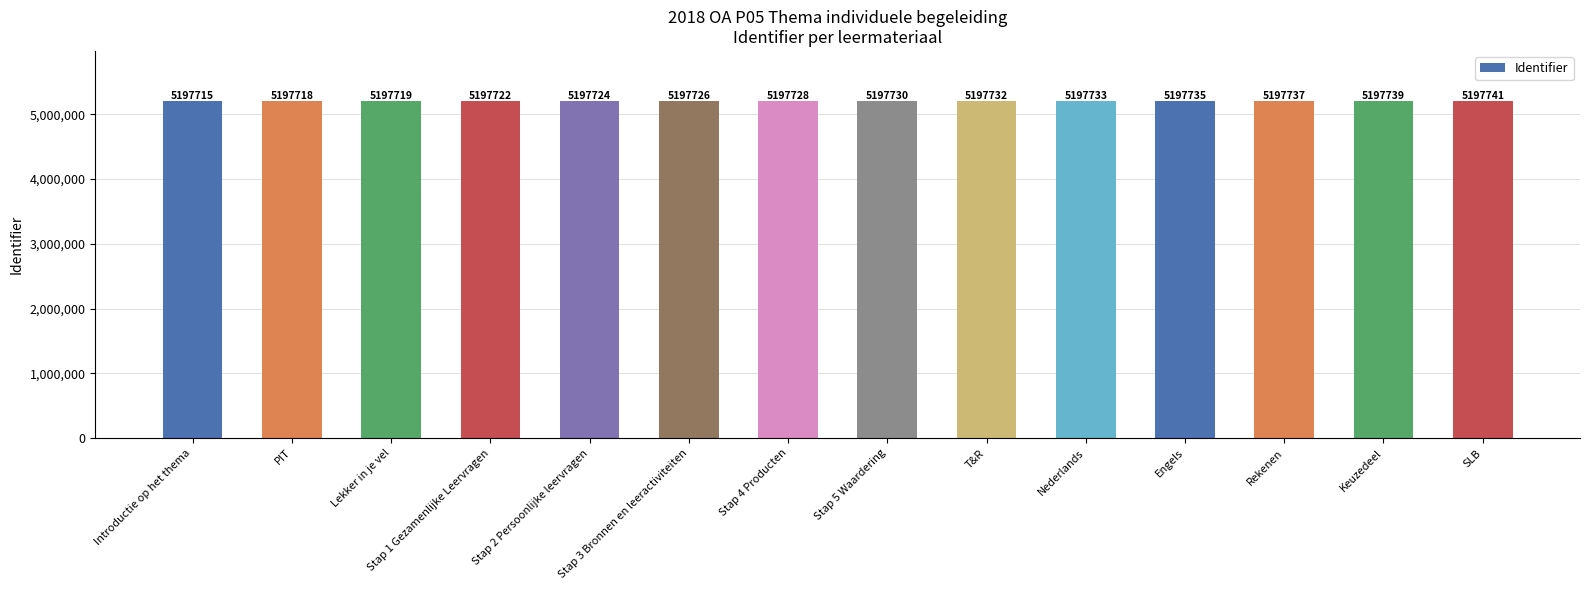

What is the change in value from Stap 5 Waardering to Keuzedeel?

+9